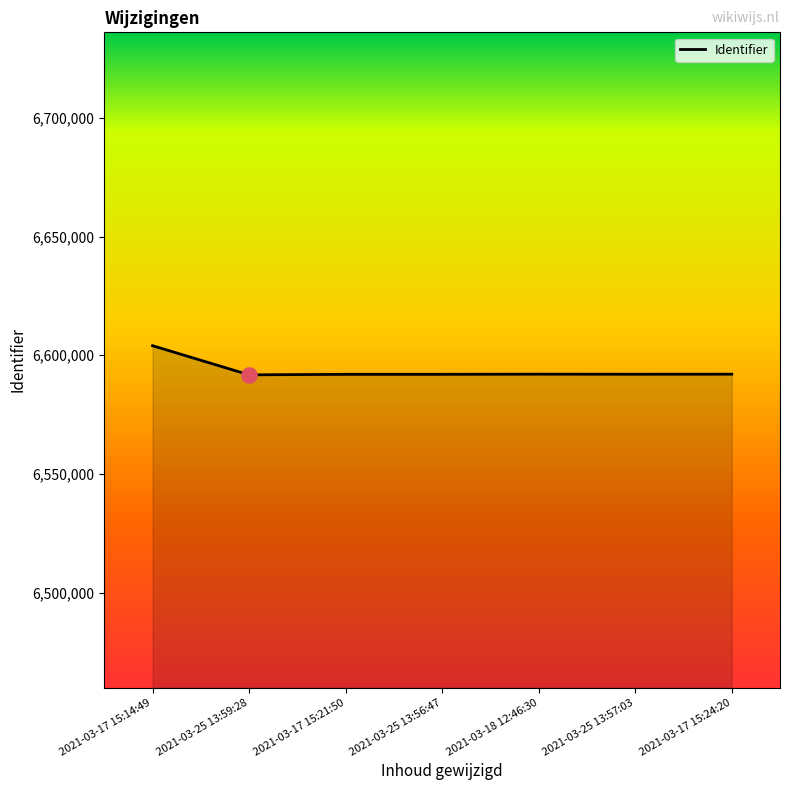

What is the change in value from 2021-03-25 13:59:28 to 2021-03-25 13:56:47?

+218